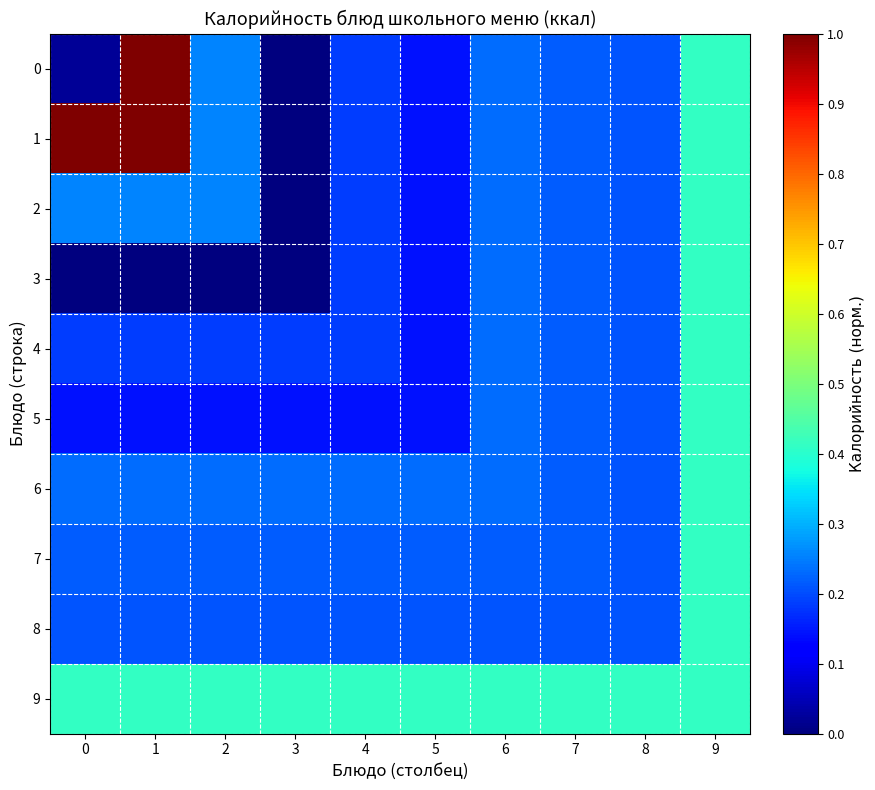

Between 4 and 8, which series saw the biggest shift?

5